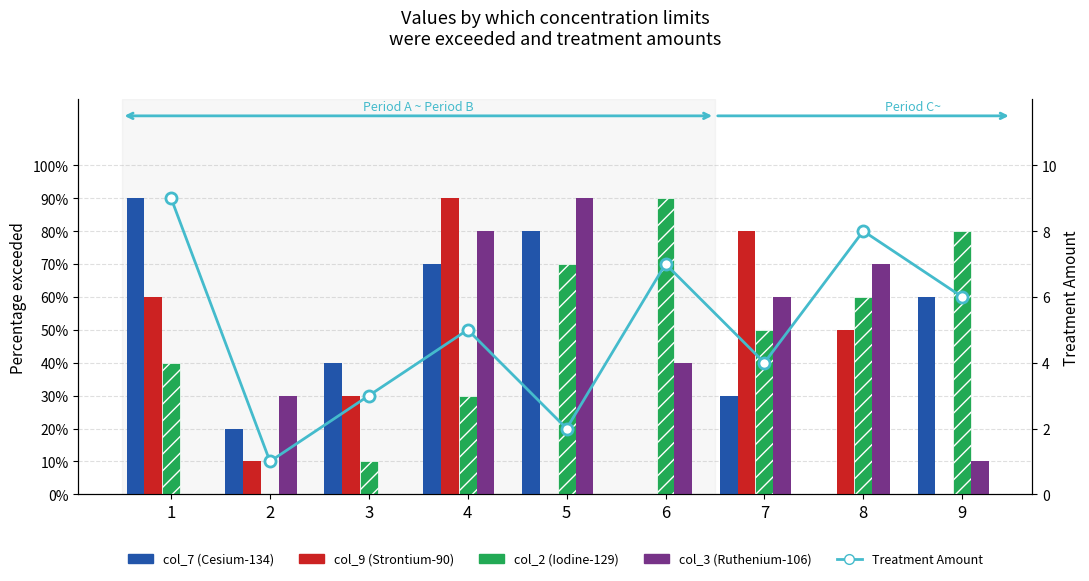

What is the difference between the Treatment Amount values at 8 and 9?

2